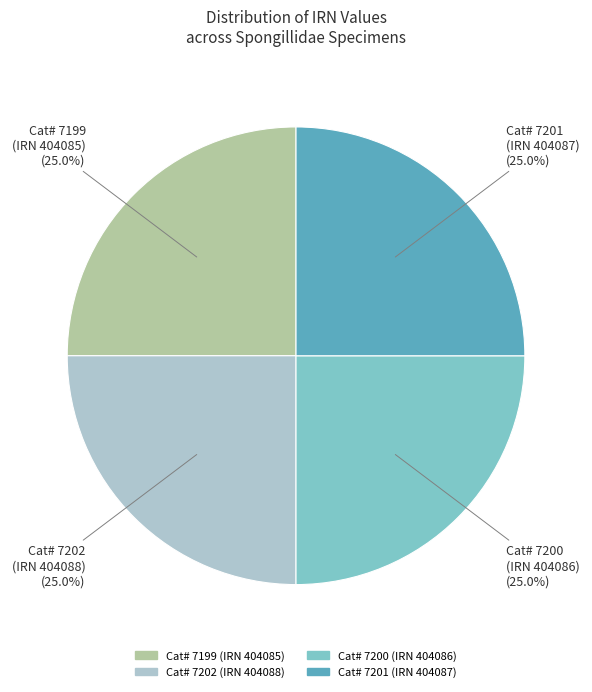

What portion of the pie excludes Cat# 7201 (IRN 404087) (25.0%)?

75.0%